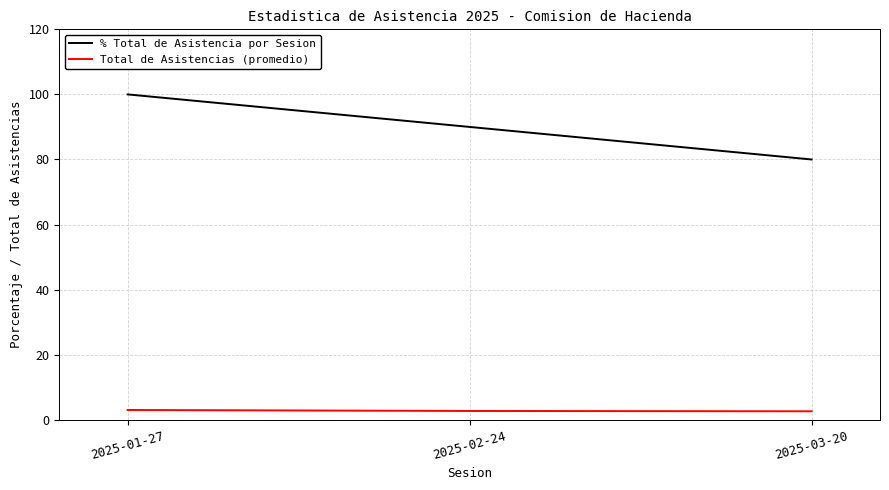

What is the sum of the % Total de Asistencia por Sesion values at 2025-02-24 and 2025-01-27?

190.0